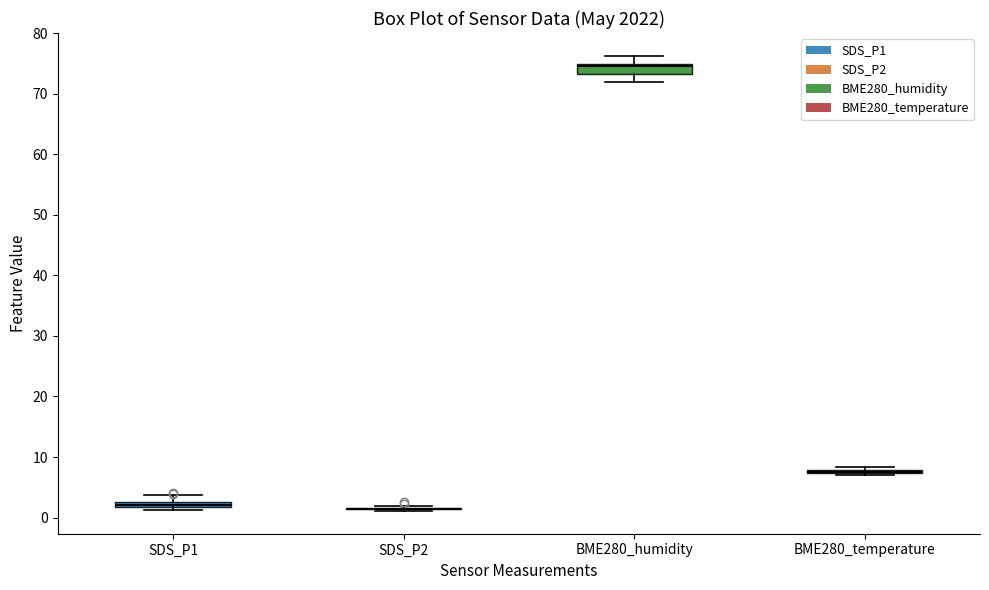

Where is the lower edge of the box for BME280_humidity on the y-axis? The values are not printed on the chart, so give them approximately, as read against the axis.

73